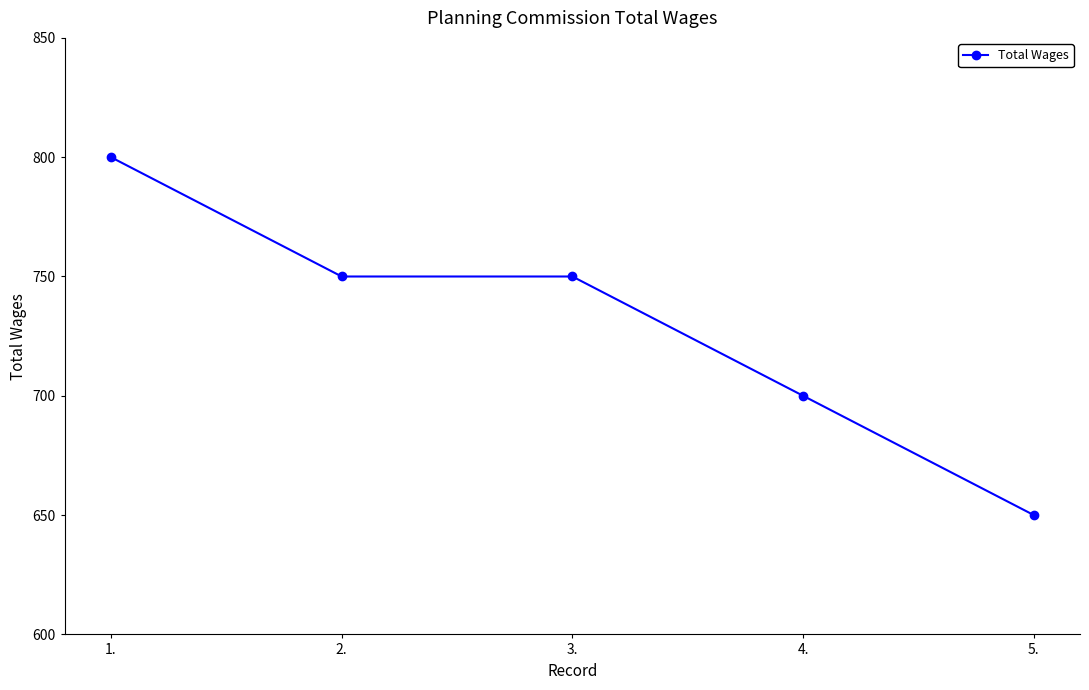

Where does the data first go above 750?

1.